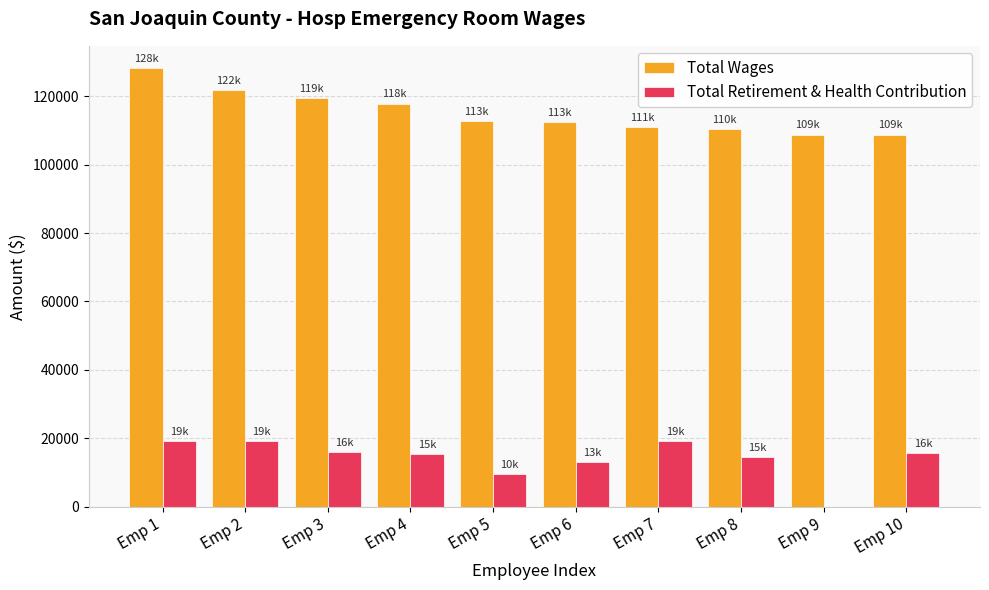

Where does the Total Wages series first go above 112880?

Emp 1